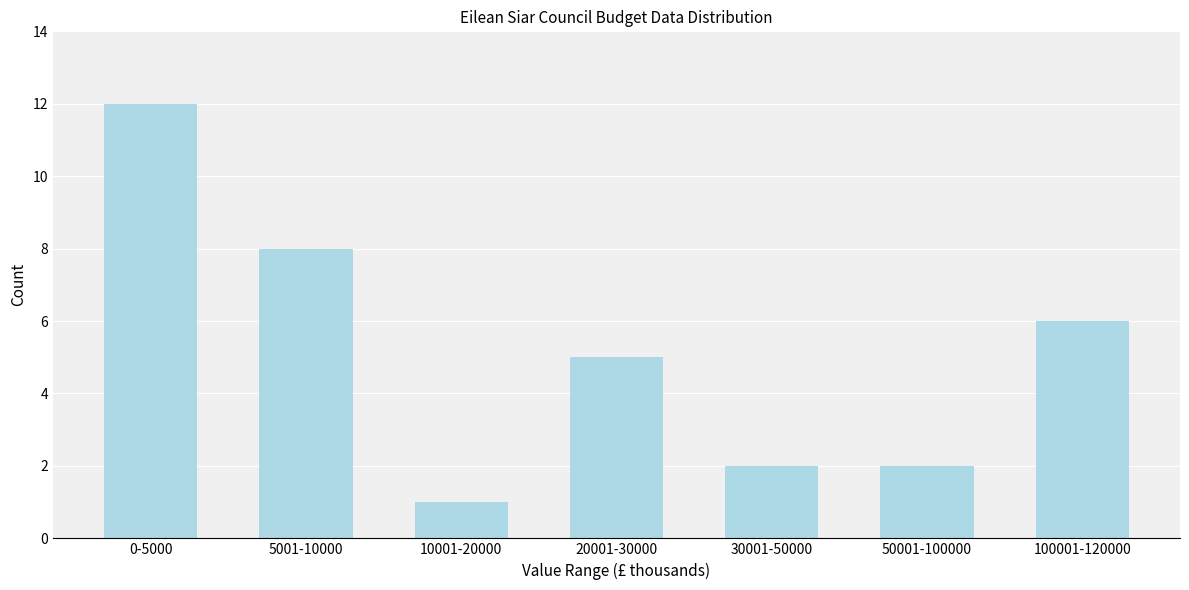

Reading left to right, transcribe all the data shown in this chart.

12	8	1	5	2	2	6